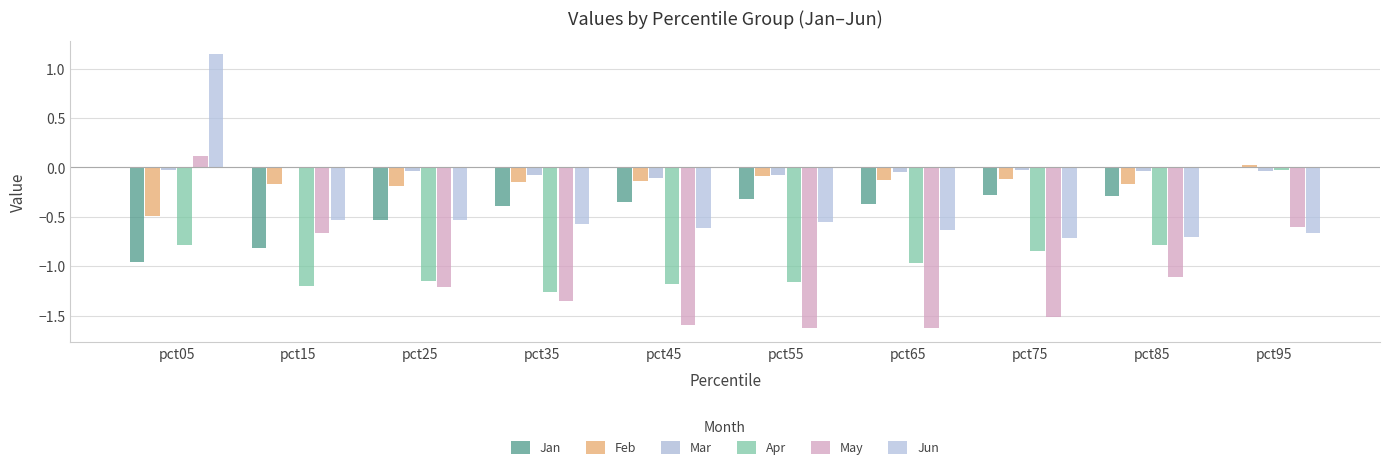

At which label does Apr reach its peak?

pct95